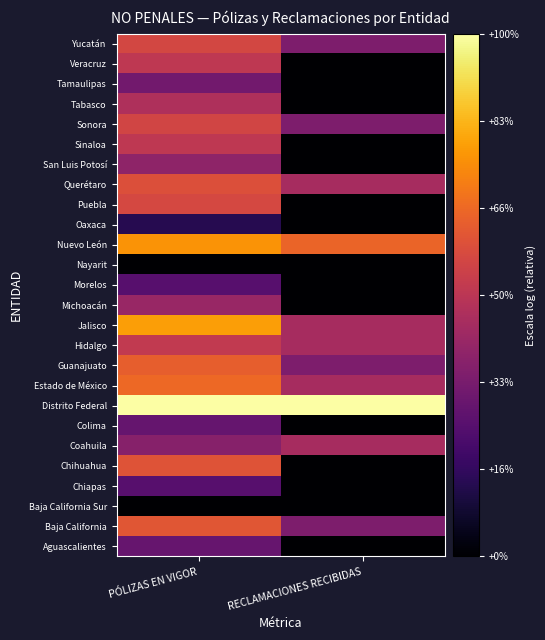

Reading right to left, what are all the values shown in this chart?

Aguascalientes: RECLAMACIONES RECIBIDAS=0.0	PÓLIZAS EN VIGOR=0.3
Baja California: RECLAMACIONES RECIBIDAS=0.3	PÓLIZAS EN VIGOR=0.6
Baja California Sur: RECLAMACIONES RECIBIDAS=0.0	PÓLIZAS EN VIGOR=0.0
Chiapas: RECLAMACIONES RECIBIDAS=0.0	PÓLIZAS EN VIGOR=0.3
Chihuahua: RECLAMACIONES RECIBIDAS=0.0	PÓLIZAS EN VIGOR=0.6
Coahuila: RECLAMACIONES RECIBIDAS=0.4	PÓLIZAS EN VIGOR=0.4
Colima: RECLAMACIONES RECIBIDAS=0.0	PÓLIZAS EN VIGOR=0.3
Distrito Federal: RECLAMACIONES RECIBIDAS=1.0	PÓLIZAS EN VIGOR=1.0
Estado de México: RECLAMACIONES RECIBIDAS=0.4	PÓLIZAS EN VIGOR=0.7
Guanajuato: RECLAMACIONES RECIBIDAS=0.3	PÓLIZAS EN VIGOR=0.6
Hidalgo: RECLAMACIONES RECIBIDAS=0.4	PÓLIZAS EN VIGOR=0.5
Jalisco: RECLAMACIONES RECIBIDAS=0.4	PÓLIZAS EN VIGOR=0.8
Michoacán: RECLAMACIONES RECIBIDAS=0.0	PÓLIZAS EN VIGOR=0.4
Morelos: RECLAMACIONES RECIBIDAS=0.0	PÓLIZAS EN VIGOR=0.3
Nayarit: RECLAMACIONES RECIBIDAS=0.0	PÓLIZAS EN VIGOR=0.0
Nuevo León: RECLAMACIONES RECIBIDAS=0.7	PÓLIZAS EN VIGOR=0.8
Oaxaca: RECLAMACIONES RECIBIDAS=0.0	PÓLIZAS EN VIGOR=0.1
Puebla: RECLAMACIONES RECIBIDAS=0.0	PÓLIZAS EN VIGOR=0.6
Querétaro: RECLAMACIONES RECIBIDAS=0.4	PÓLIZAS EN VIGOR=0.6
San Luis Potosí: RECLAMACIONES RECIBIDAS=0.0	PÓLIZAS EN VIGOR=0.4
Sinaloa: RECLAMACIONES RECIBIDAS=0.0	PÓLIZAS EN VIGOR=0.5
Sonora: RECLAMACIONES RECIBIDAS=0.3	PÓLIZAS EN VIGOR=0.6
Tabasco: RECLAMACIONES RECIBIDAS=0.0	PÓLIZAS EN VIGOR=0.5
Tamaulipas: RECLAMACIONES RECIBIDAS=0.0	PÓLIZAS EN VIGOR=0.3
Veracruz: RECLAMACIONES RECIBIDAS=0.0	PÓLIZAS EN VIGOR=0.5
Yucatán: RECLAMACIONES RECIBIDAS=0.3	PÓLIZAS EN VIGOR=0.6